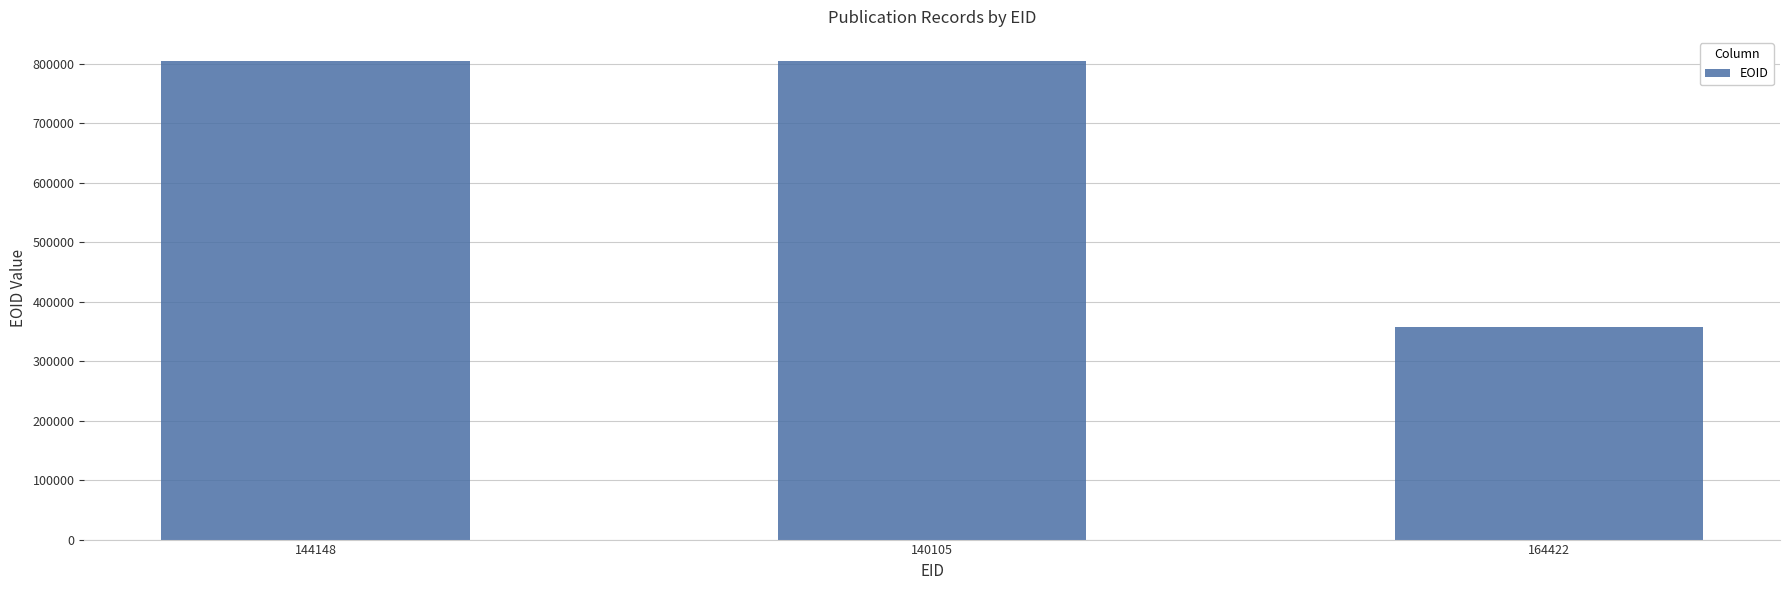

What is the value of the 3rd bar from the left?

356892